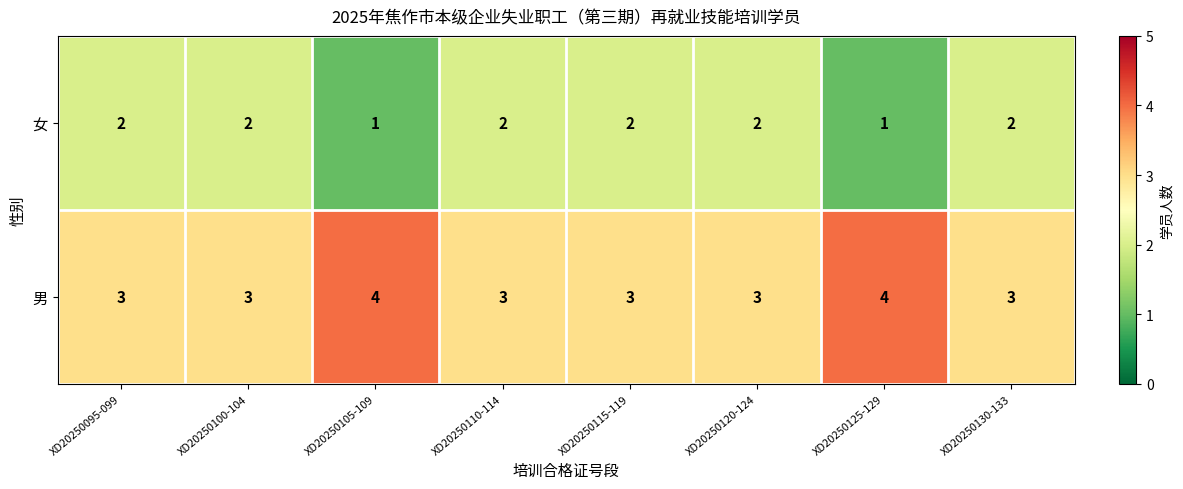

Rank the series by their average value, from highest to lowest.

男, 女